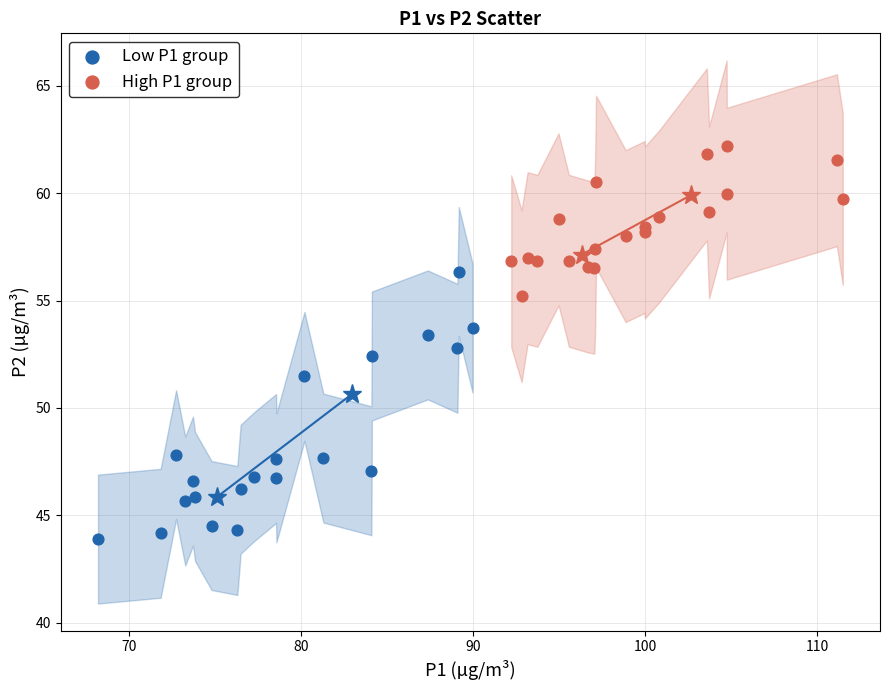

Which series reaches the maximum Y coordinate?

High P1 group